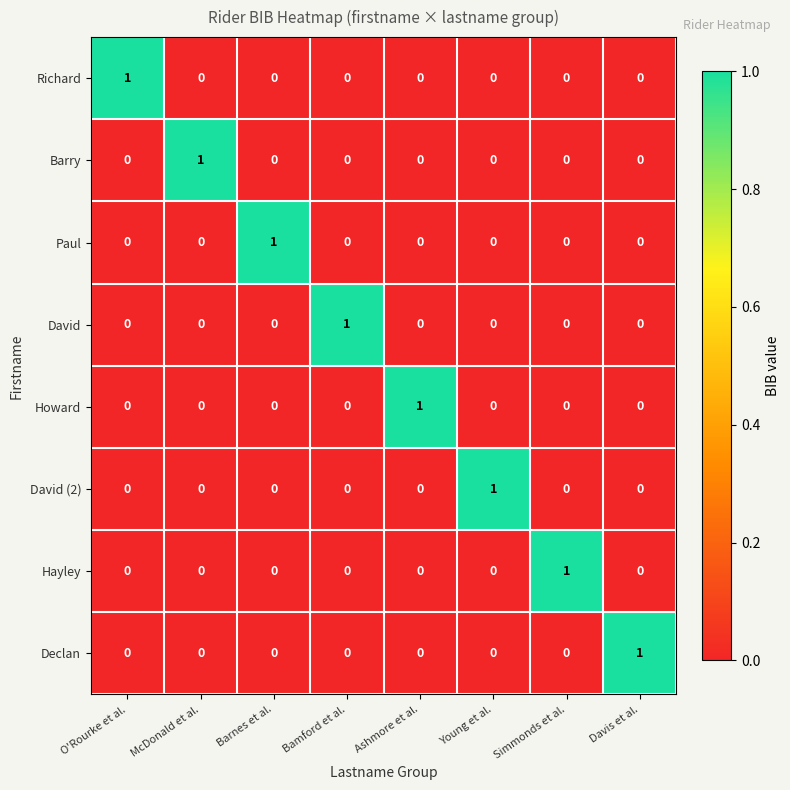

The Barry series shows 0 at Davis et al.. True or false?

True